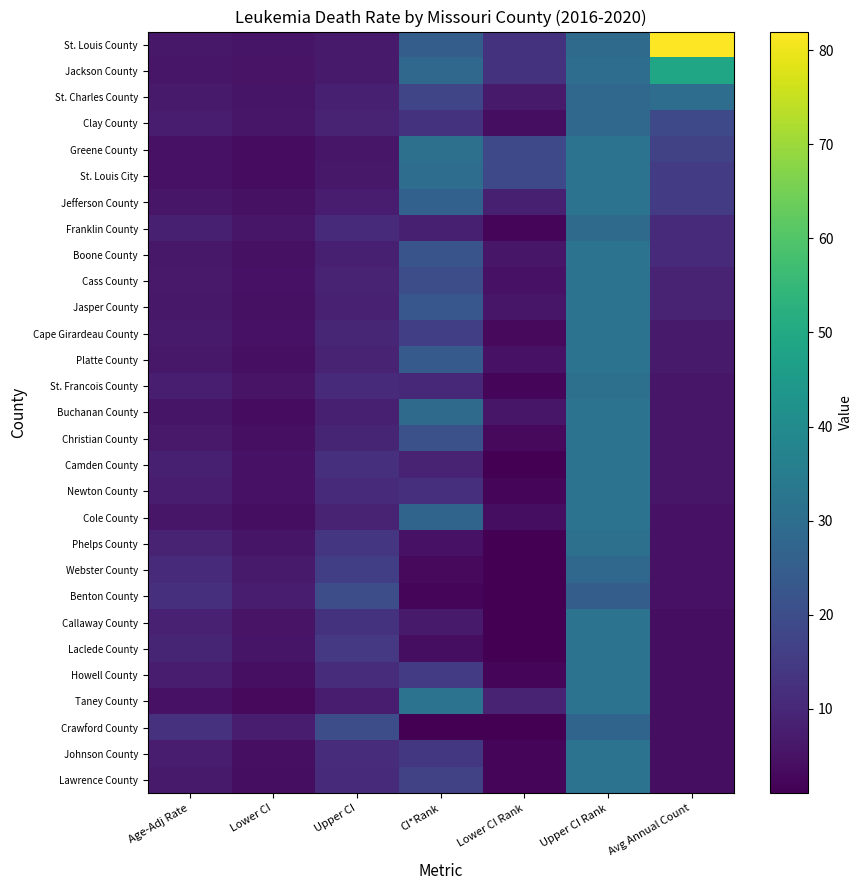

Which has a higher value, CI*Rank or Age-Adj Rate?

CI*Rank